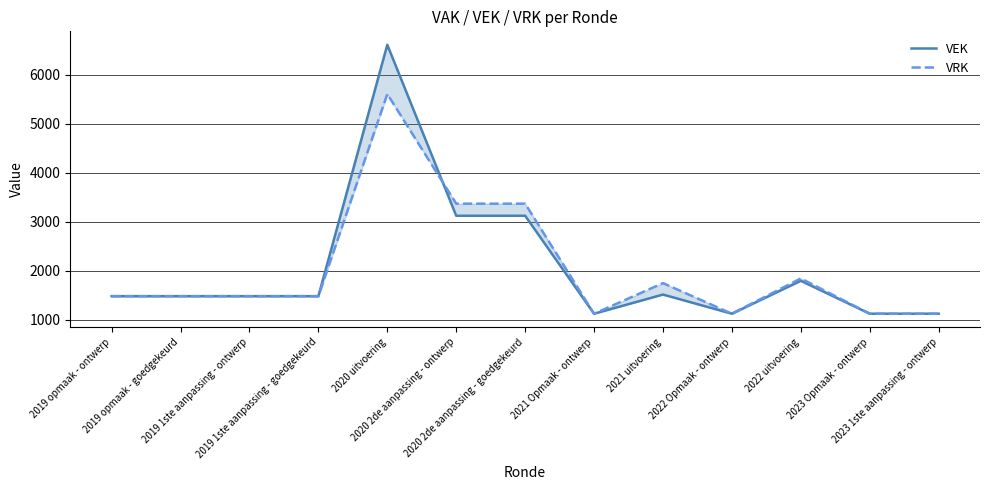

How many intersections are there between VEK and VRK?

1